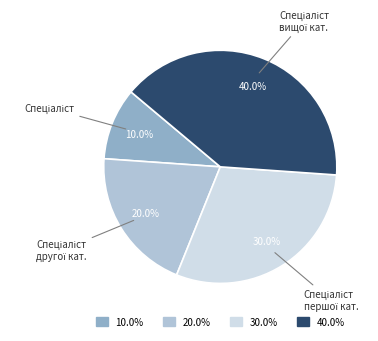

Does any single category account for the majority?

No